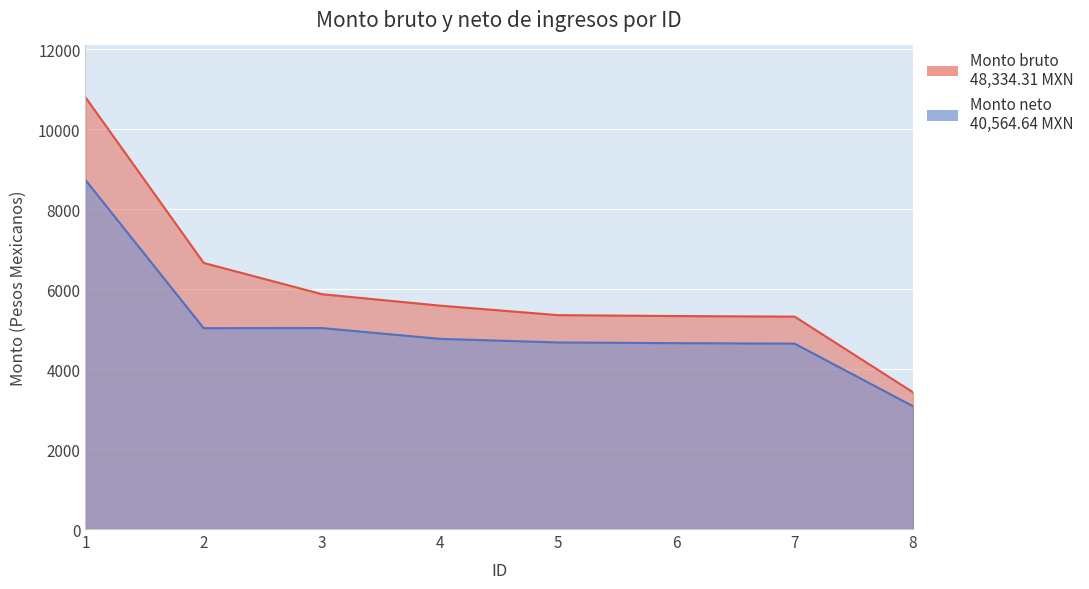

The value of Monto neto de los ingresos at 6 is 1906.5. True or false?

False